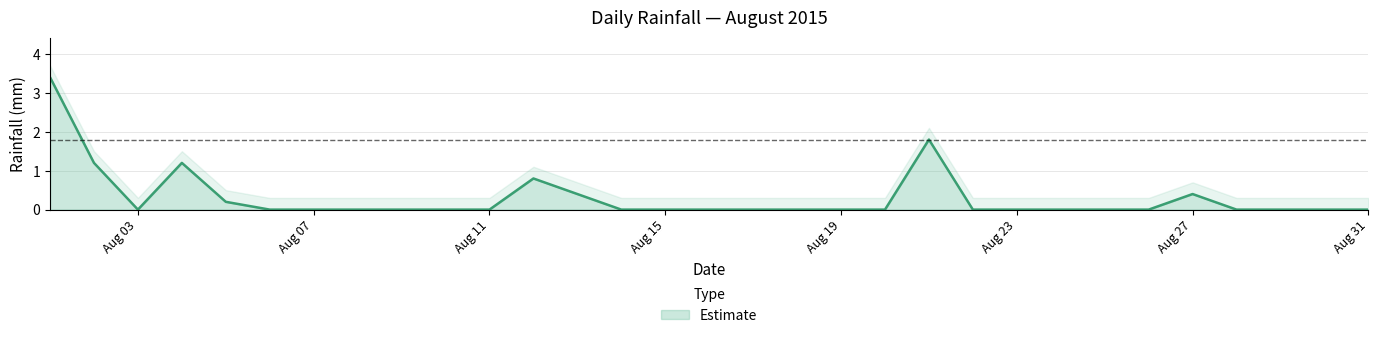

At which category does the data reach its first local peak?

2015-08-04